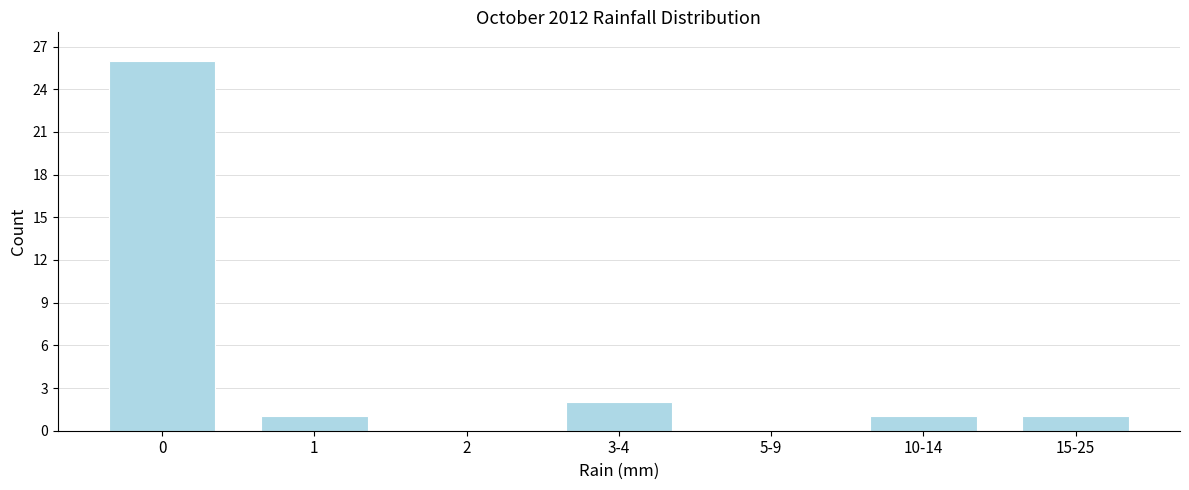

Reading right to left, what are all the values shown in this chart?

15-25=1	10-14=1	5-9=0	3-4=2	2=0	1=1	0=26